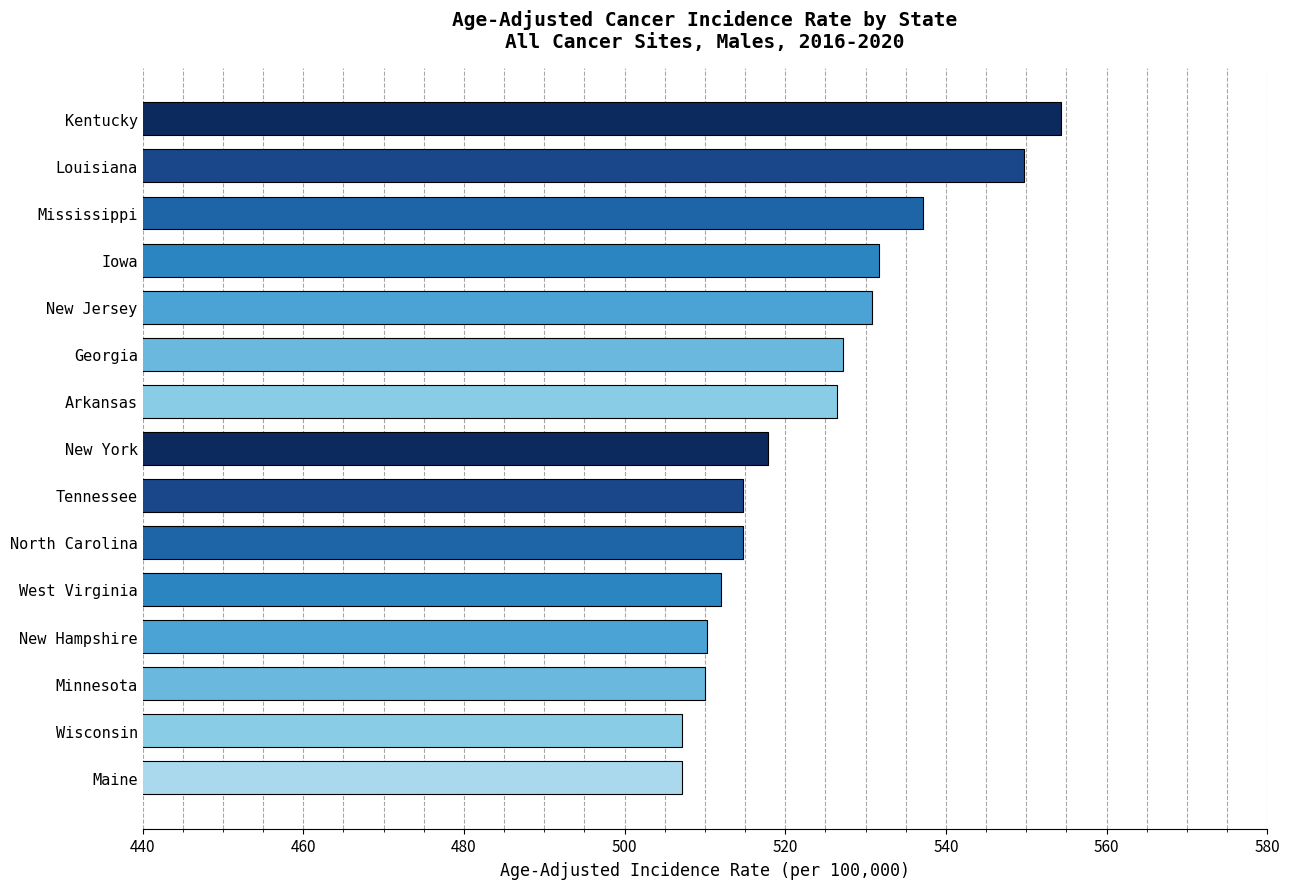

What is the smallest value displayed?

507.1